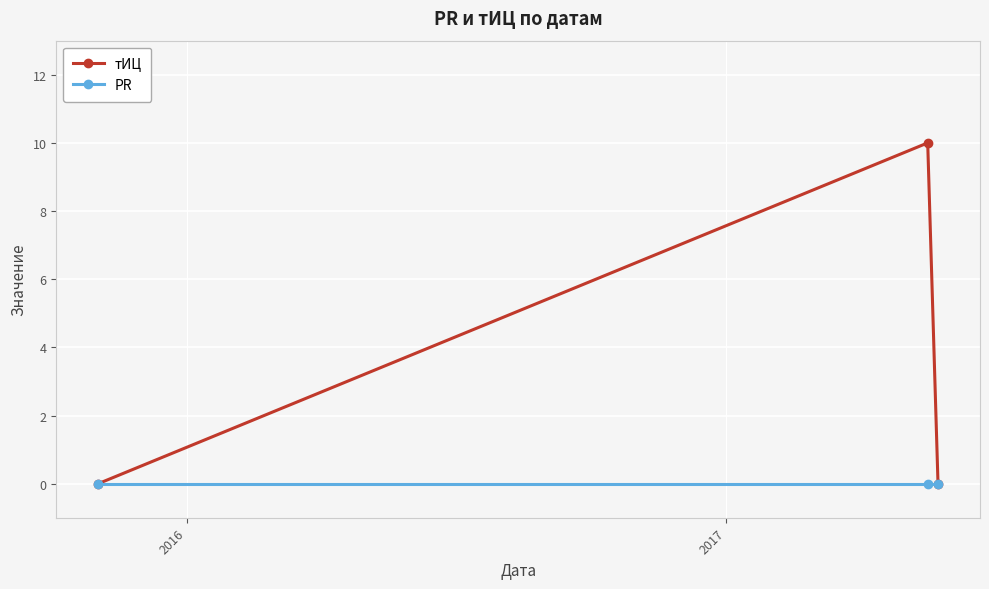

Which series has the widest spread of values?

тИЦ